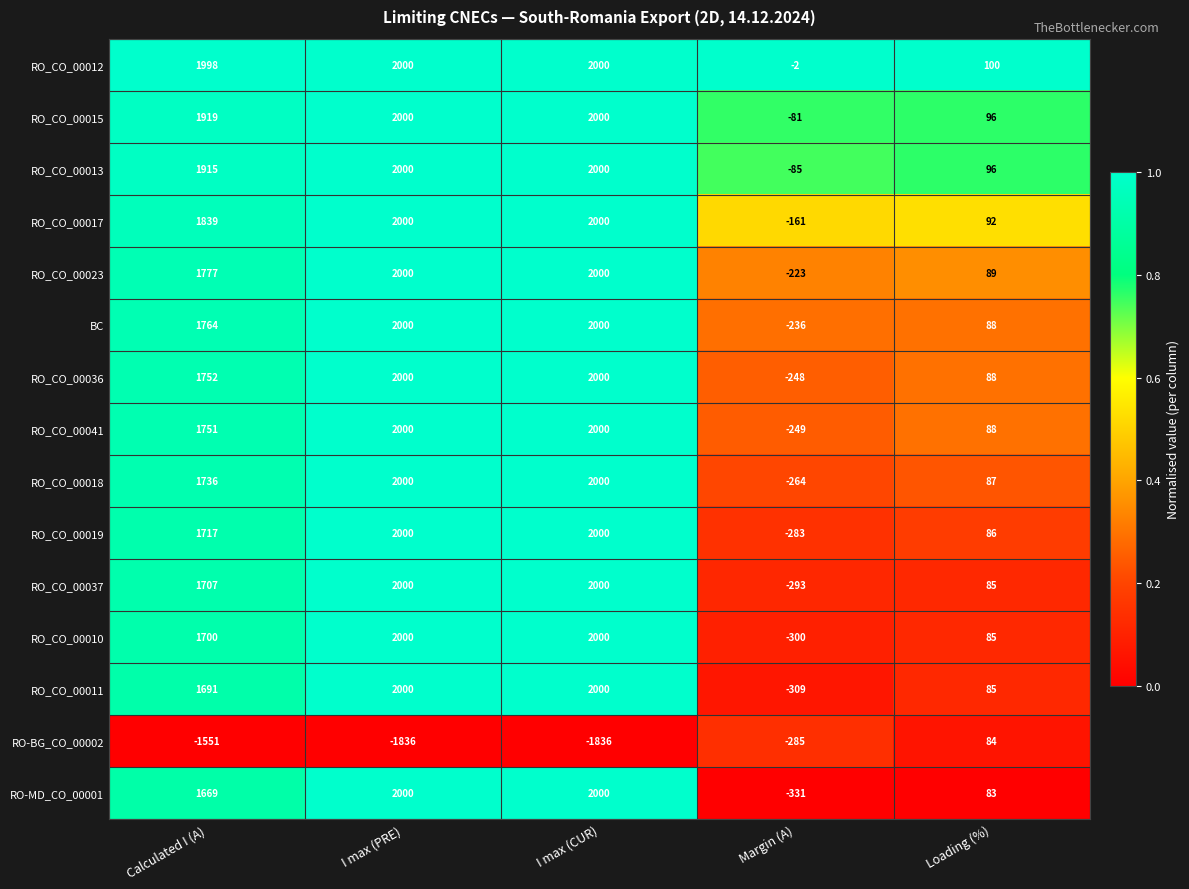

At how many categories does at least one series exceed 0?

4